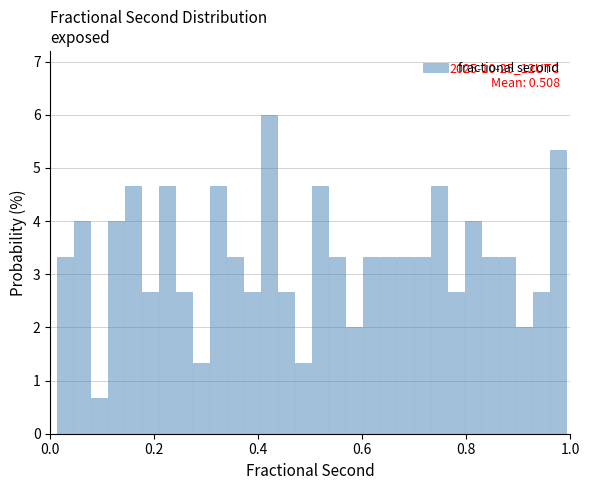

Read against the x-axis, roughly where is the centre of the tallest bar?

0.42